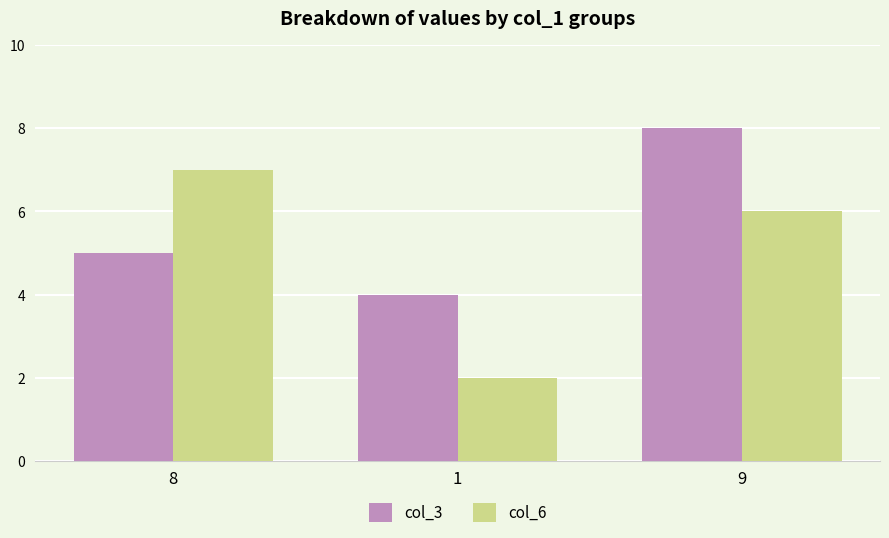

What is the difference between the maximum and second lowest values in the col_6 series?

1